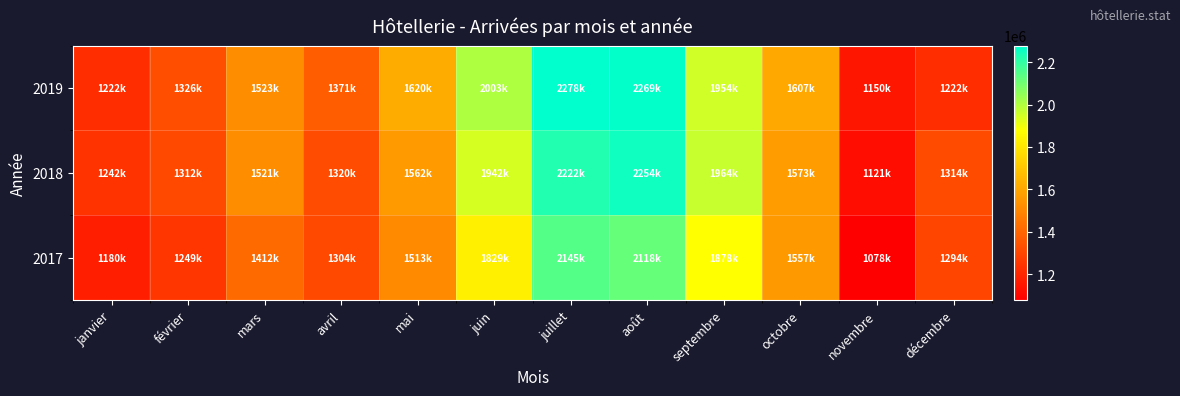

Reading left to right, extract all data points from this chart.

2019: janvier=1222341	février=1326512	mars=1523571	avril=1371252	mai=1620279	juin=2003127	juillet=2278306	août=2269640	septembre=1954219	octobre=1607448	novembre=1150750	décembre=1222341
2018: janvier=1242076	février=1312258	mars=1521193	avril=1320522	mai=1562846	juin=1942102	juillet=2222375	août=2254680	septembre=1964484	octobre=1573845	novembre=1121830	décembre=1314872
2017: janvier=1180328	février=1249184	mars=1412434	avril=1304509	mai=1513693	juin=1829684	juillet=2145250	août=2118775	septembre=1878212	octobre=1557187	novembre=1078363	décembre=1294442